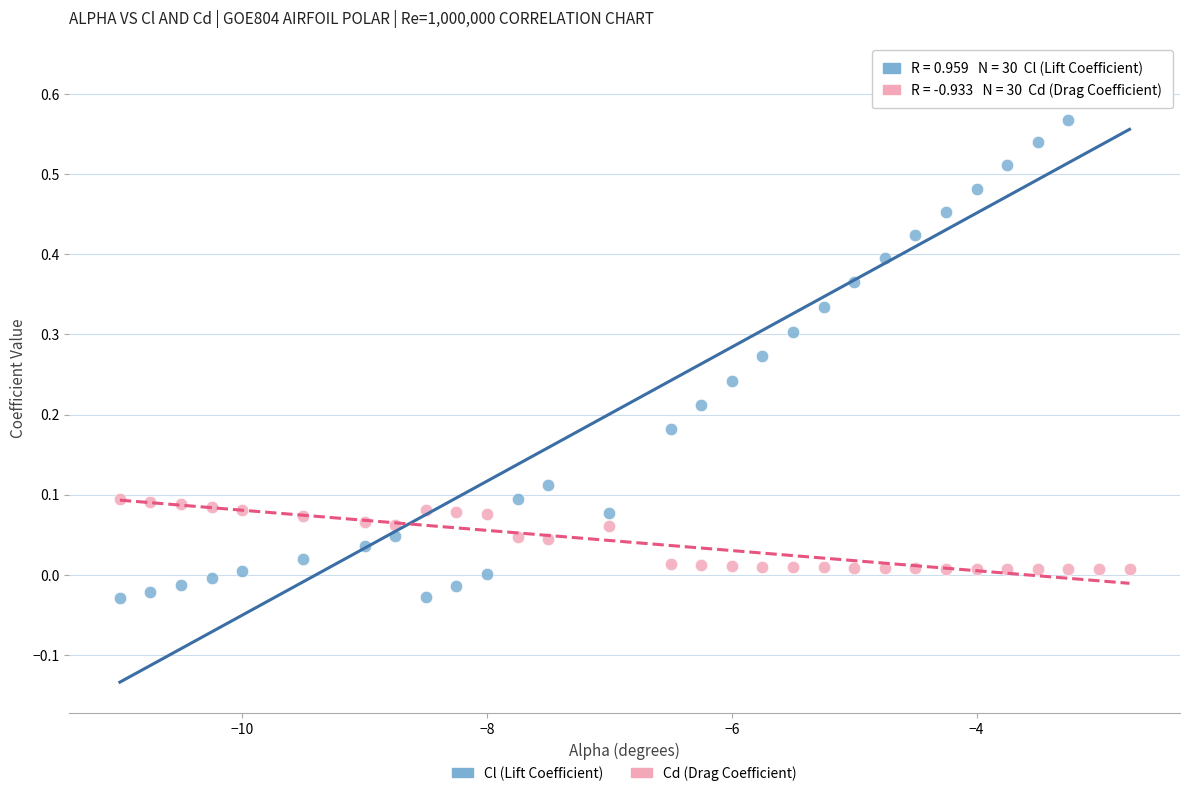

Which series reaches the maximum Y coordinate?

Cl (Lift Coefficient)